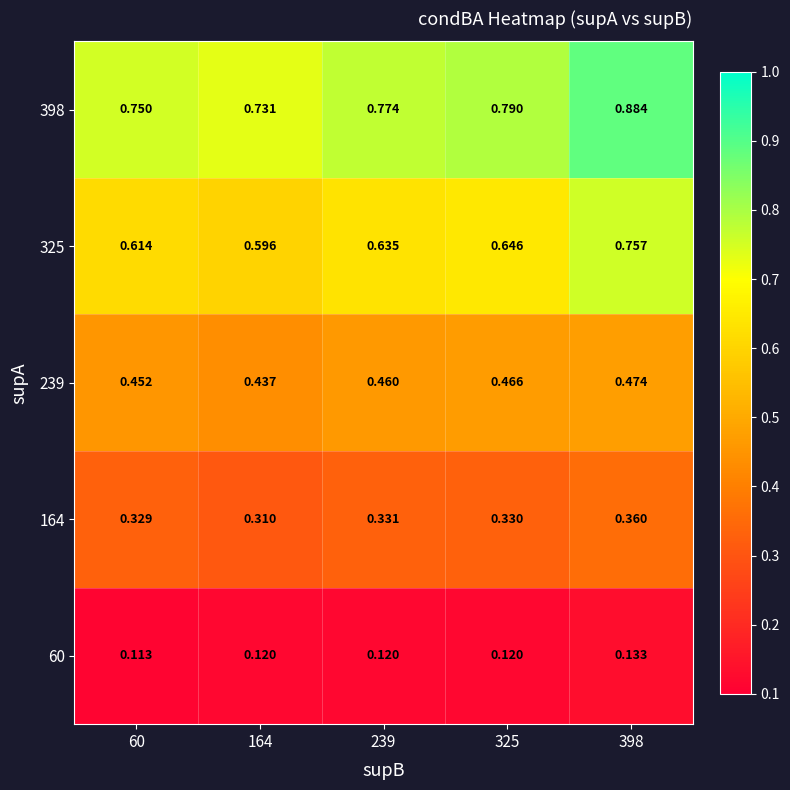

What is the spread (max minus min) of values at 325?

0.7